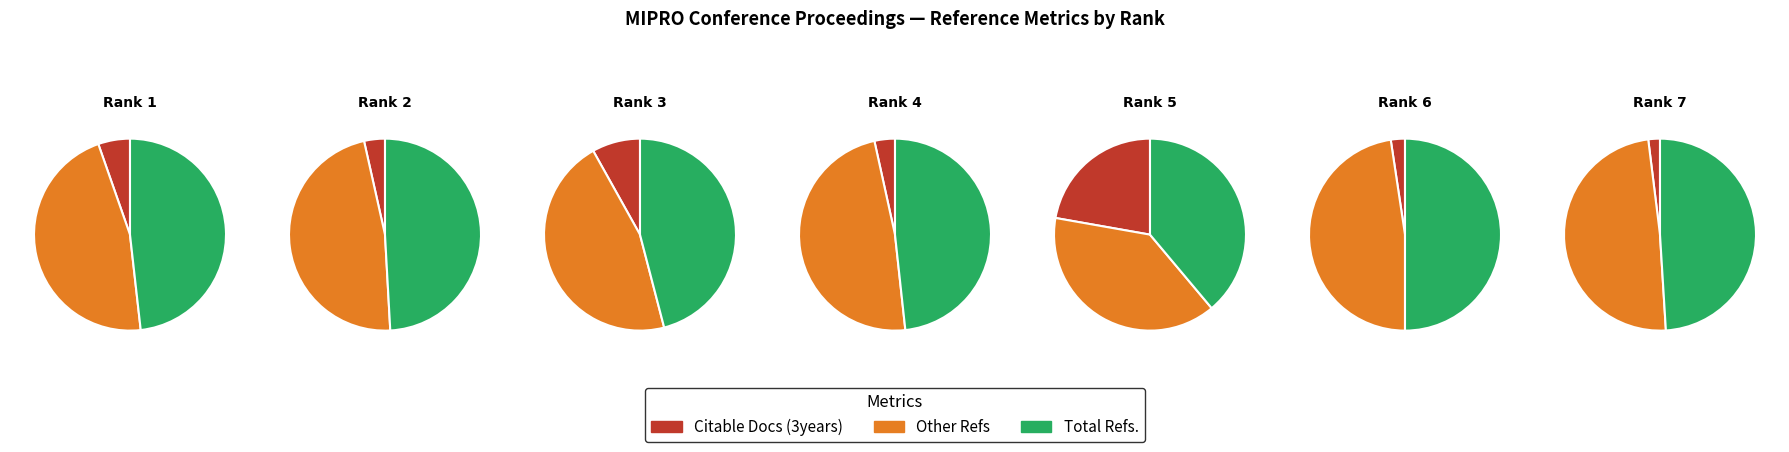

To the nearest percent, what is the combined percentage of Rank 7 and Rank 6?

30%